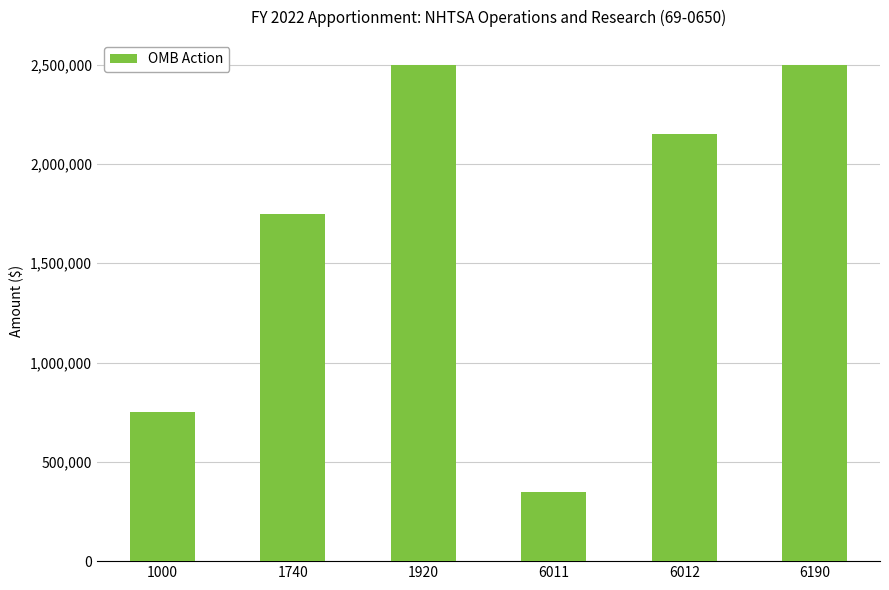

What is the change in value from 1920 to 6012?

-350000